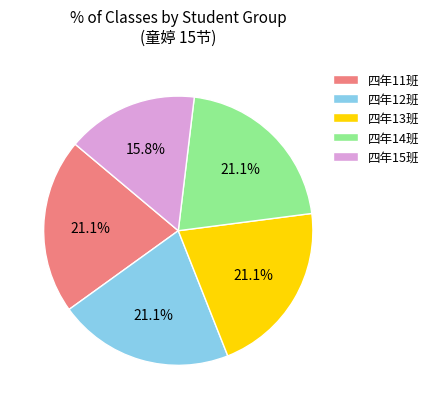

Count the number of slices in the pie.

5